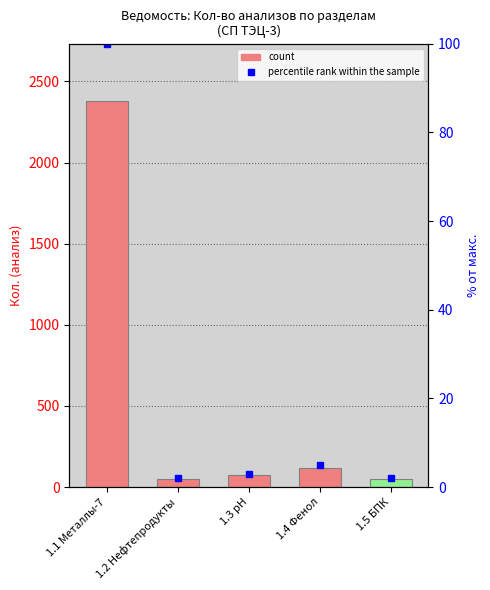

At which label is percentile rank within the sample closest to 51?

1.4 Фенол